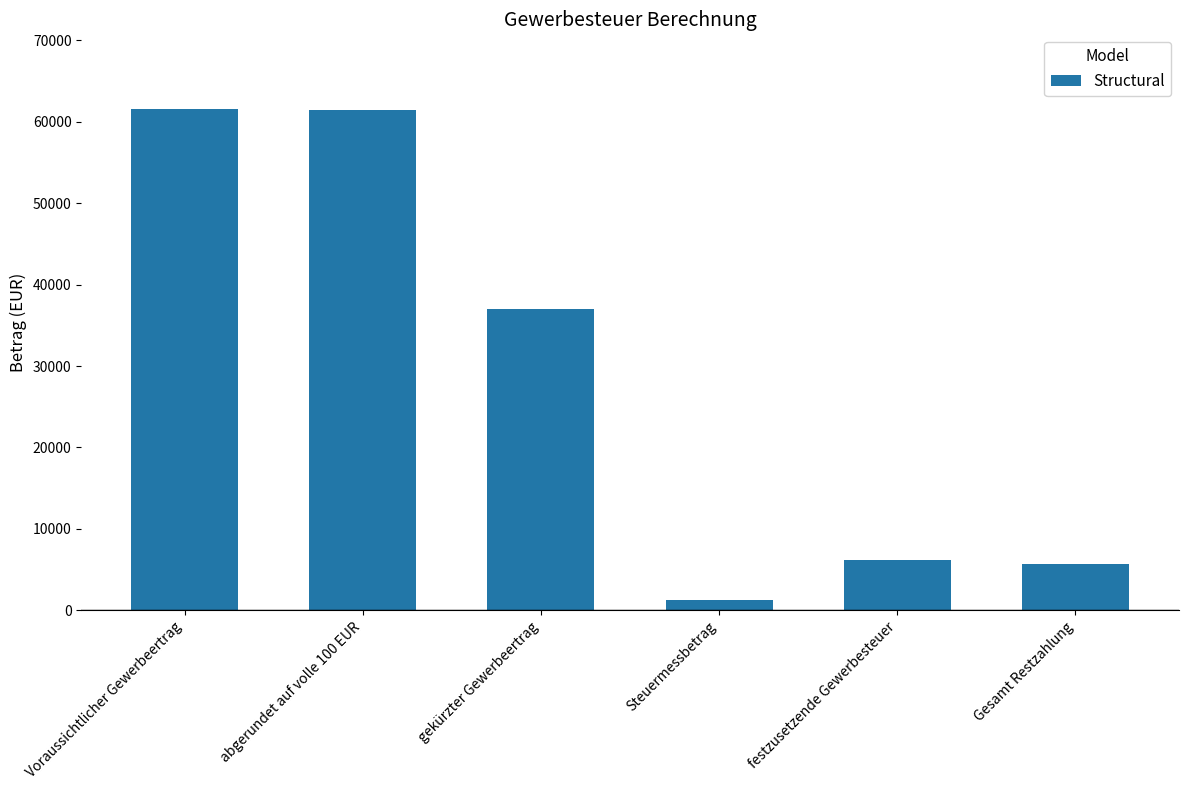

Is it true that the value at gekürzter Gewerbeertrag is 37000.0?

True